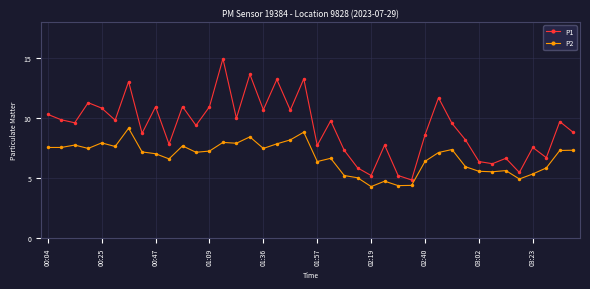

What is the value of the P1 point at the 16th from the left?

13.6